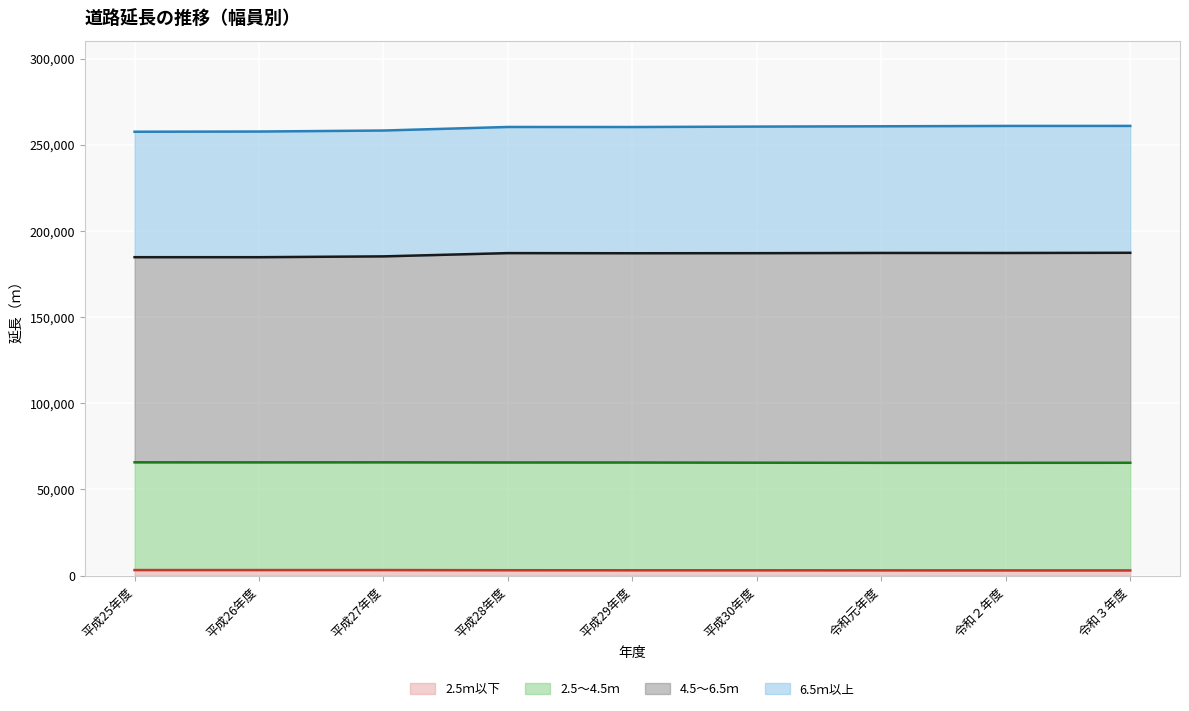

How many data points in 2.5ｍ以下 are above 3083?

4